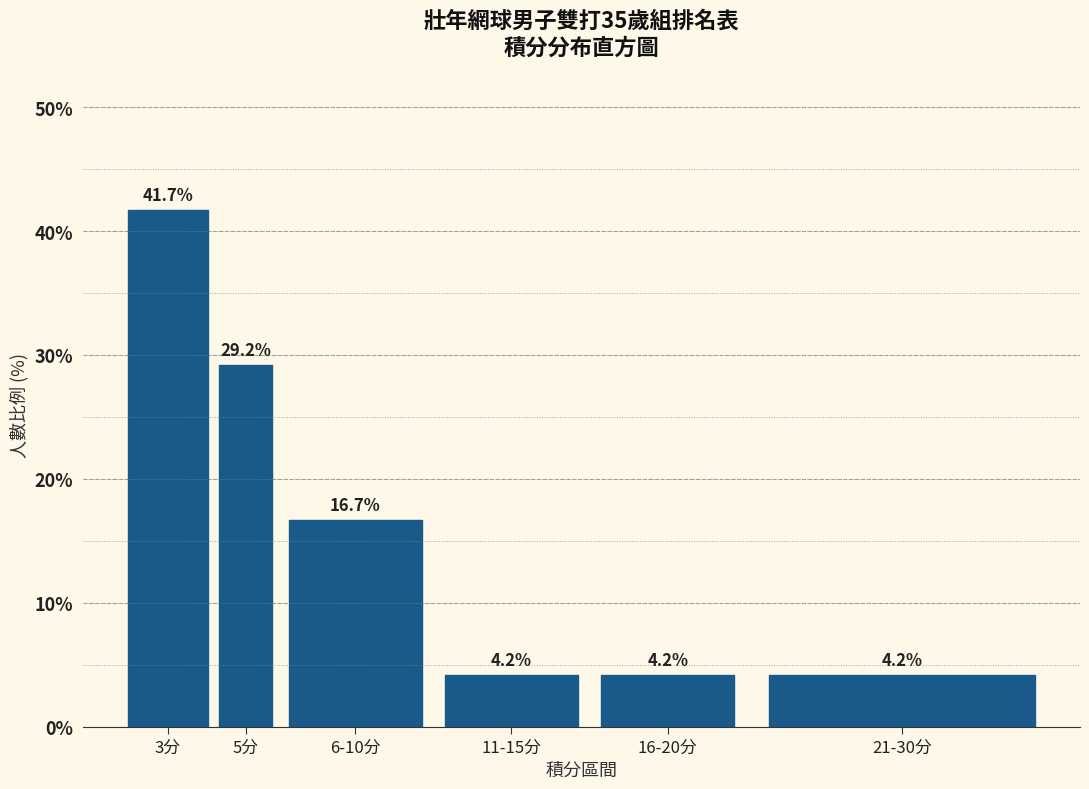

Reading right to left, what are all the values shown in this chart?

4.2	4.2	4.2	16.7	29.2	41.7